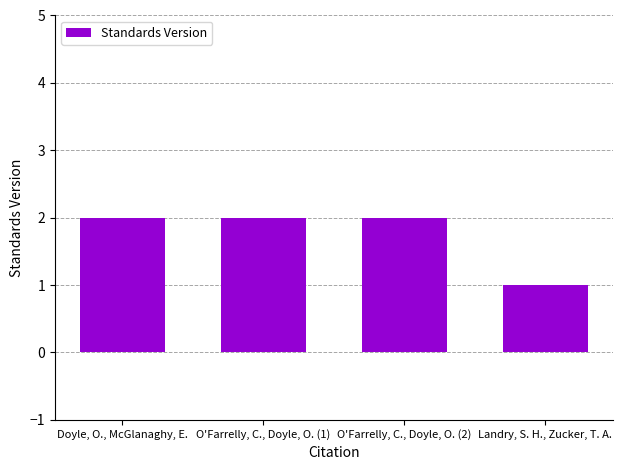

What is the ratio of the value at Doyle, O., McGlanaghy, E. to the value at Landry, S. H., Zucker, T. A.?

2.0